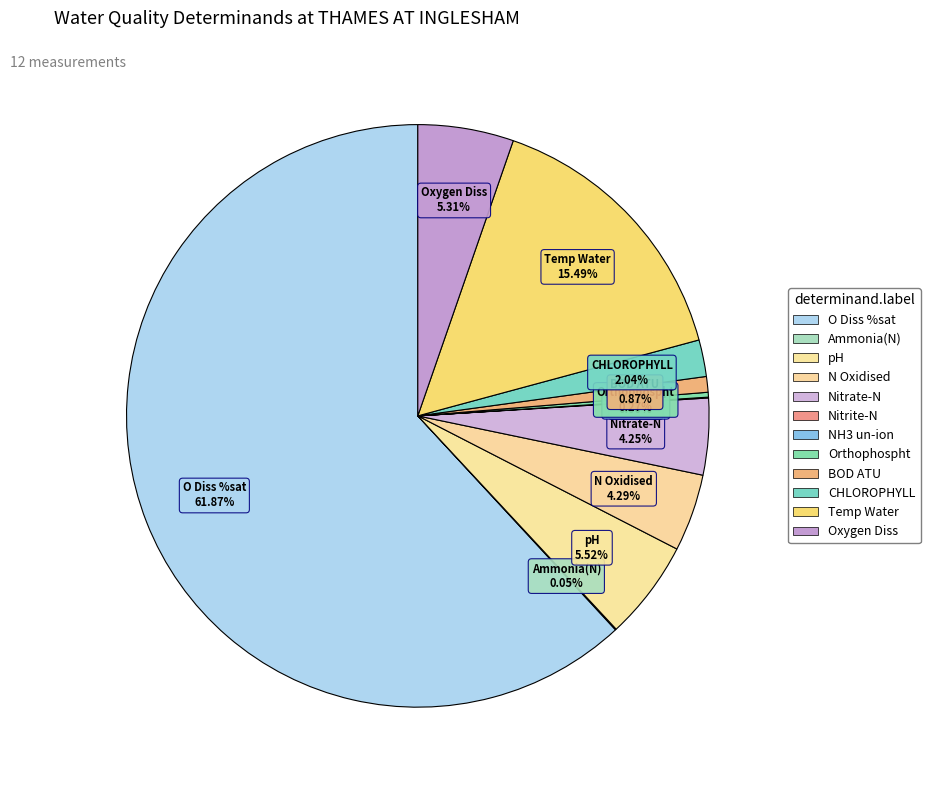

Which has a higher value, BOD ATU or pH?

pH